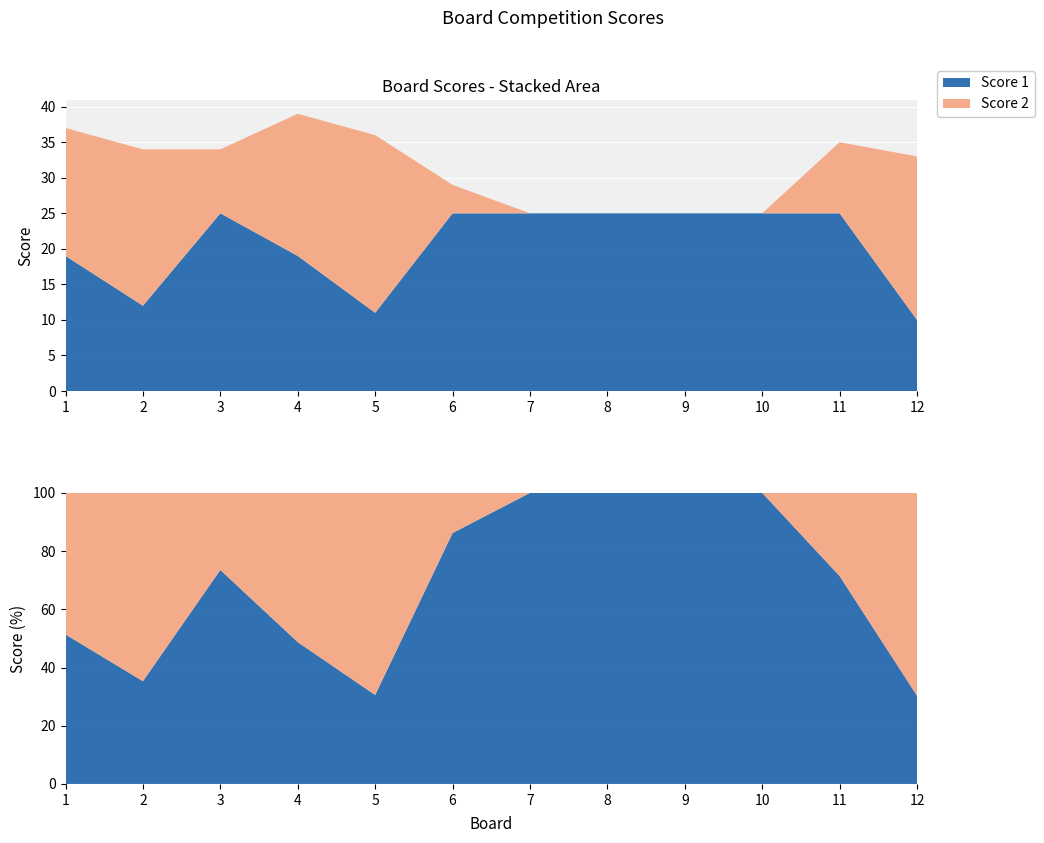

Reading right to left, what are all the values shown in this chart?

Score 1: 10	25	25	25	25	25	25	11	19	25	12	19
Score 2: 23	10	0	0	0	0	4	25	20	9	22	18